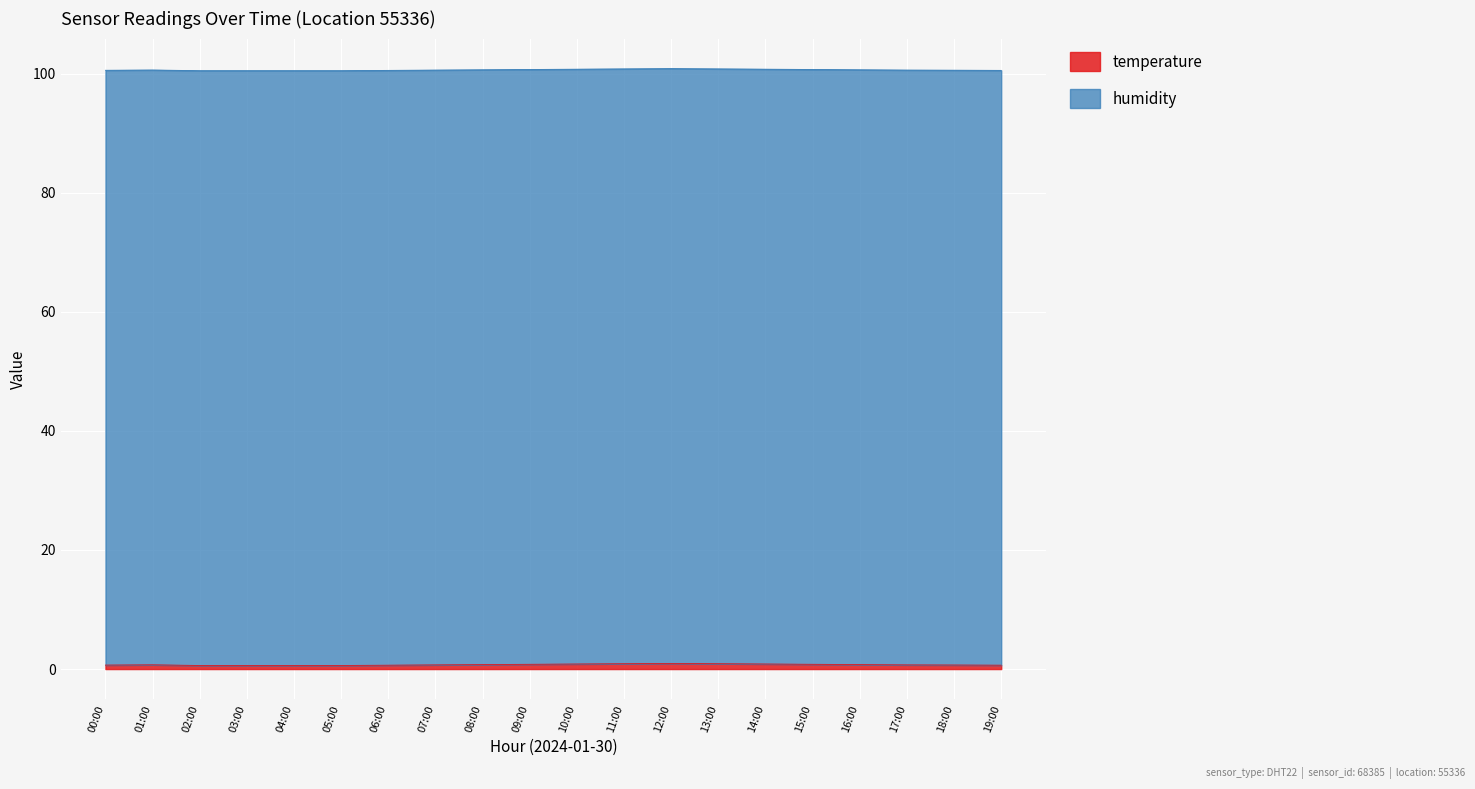

At which category does the chart reach its peak across all series?

12:00